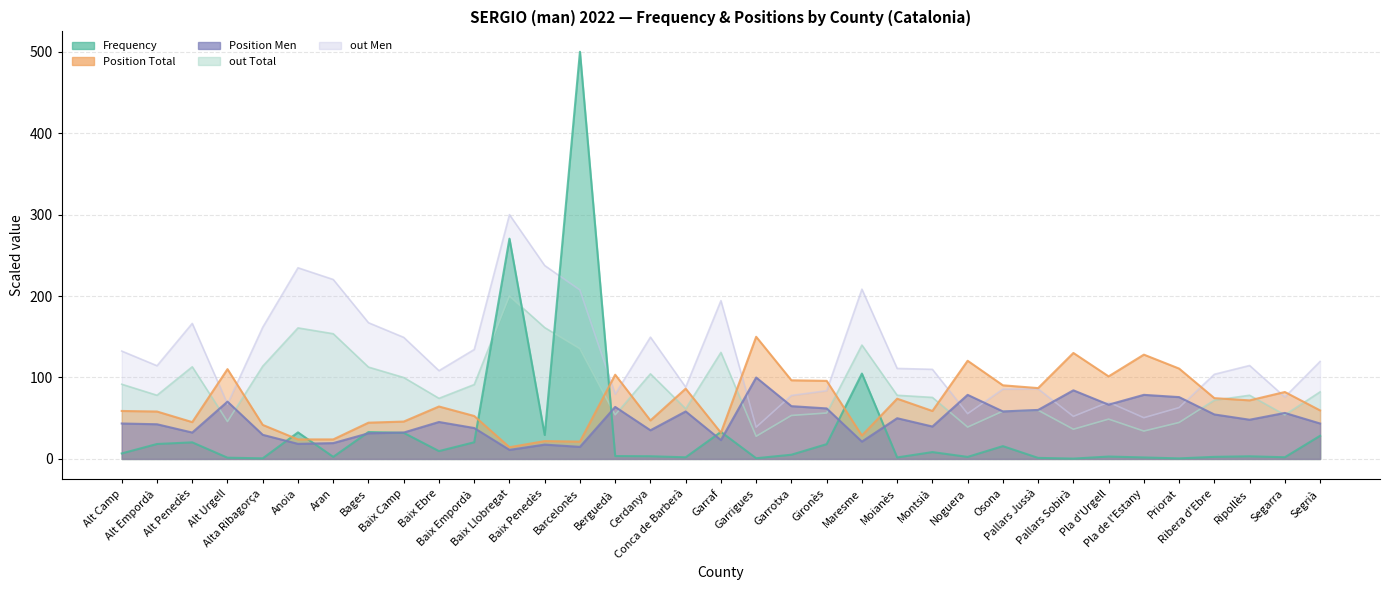

How many data points in out Total are above 78?

18